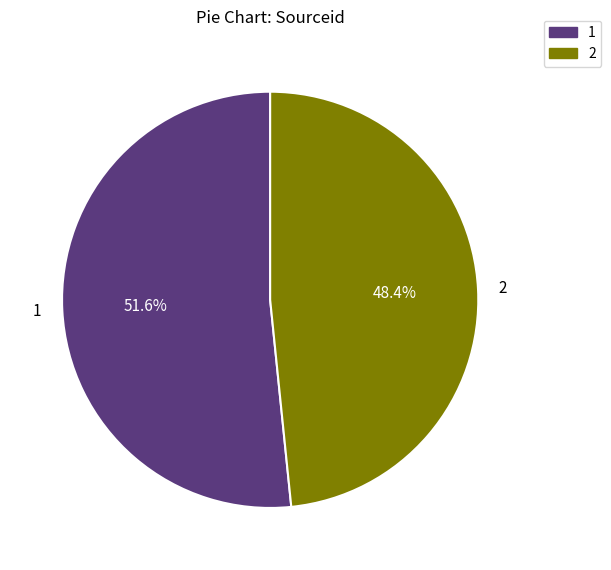

Which slice is the largest?

1